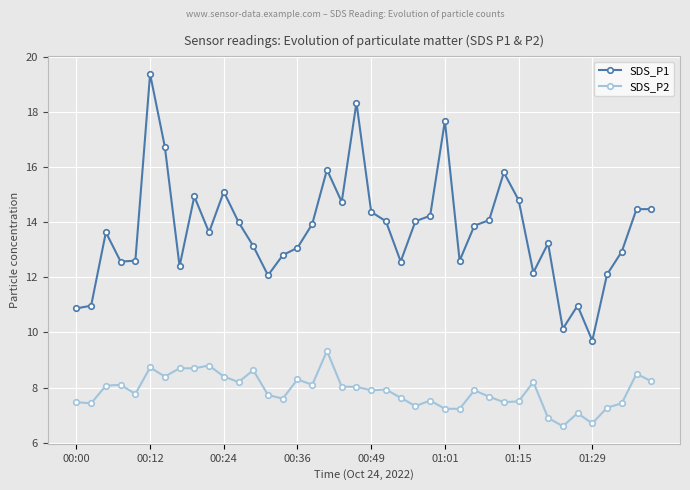

What is the value of the SDS_P1 point at the 34th from the left?

10.1